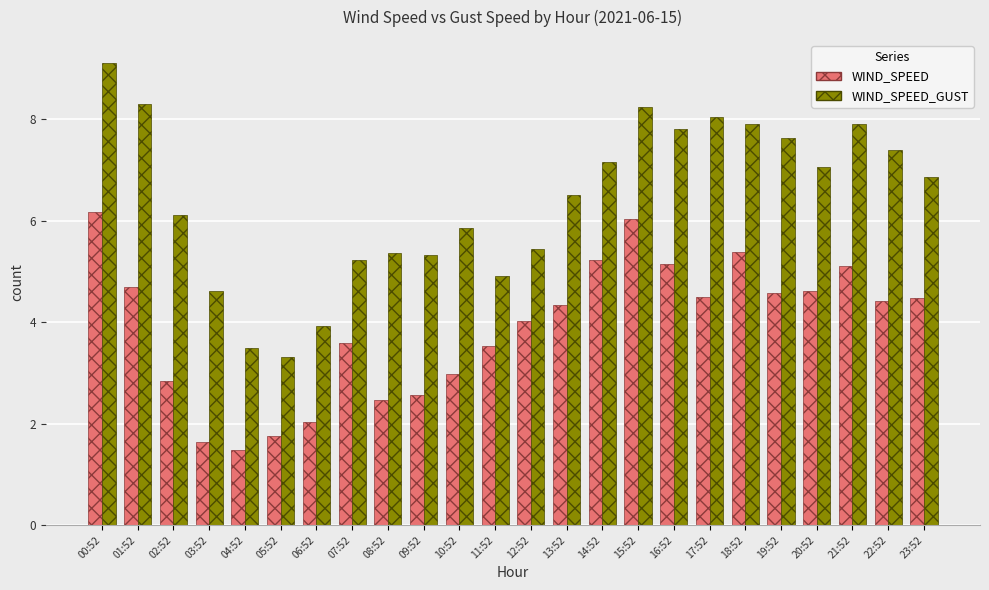

What is the difference between the maximum and minimum values in the WIND_SPEED series?

4.7